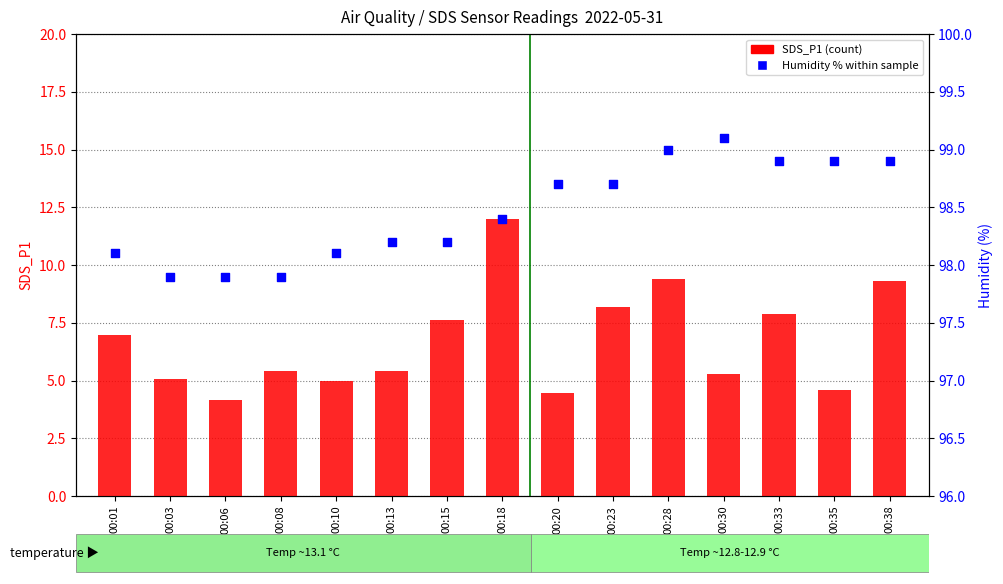

At how many categories does at least one series exceed 67?

15